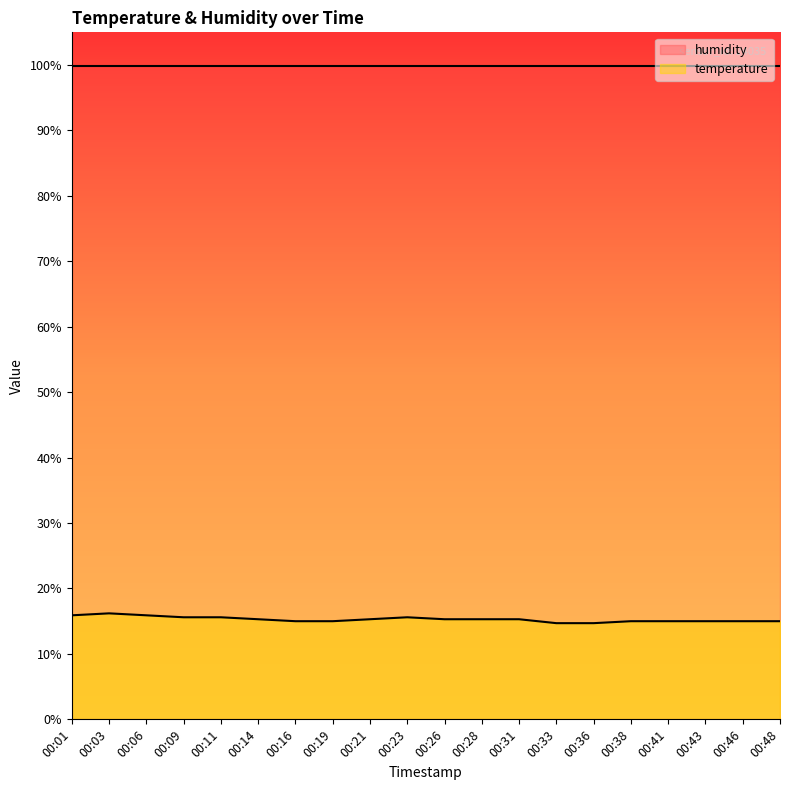

At which label does the data first exceed 15?

00:01